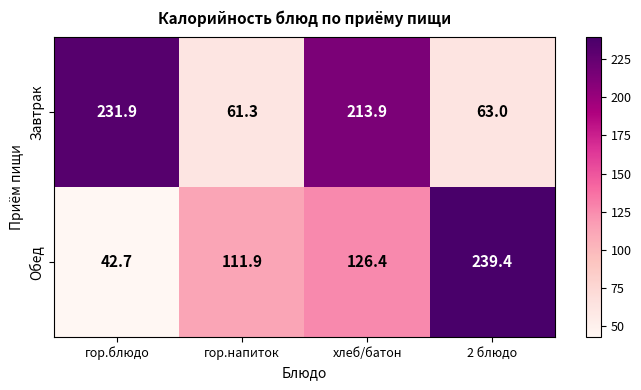

How many categories are shown in the chart?

4